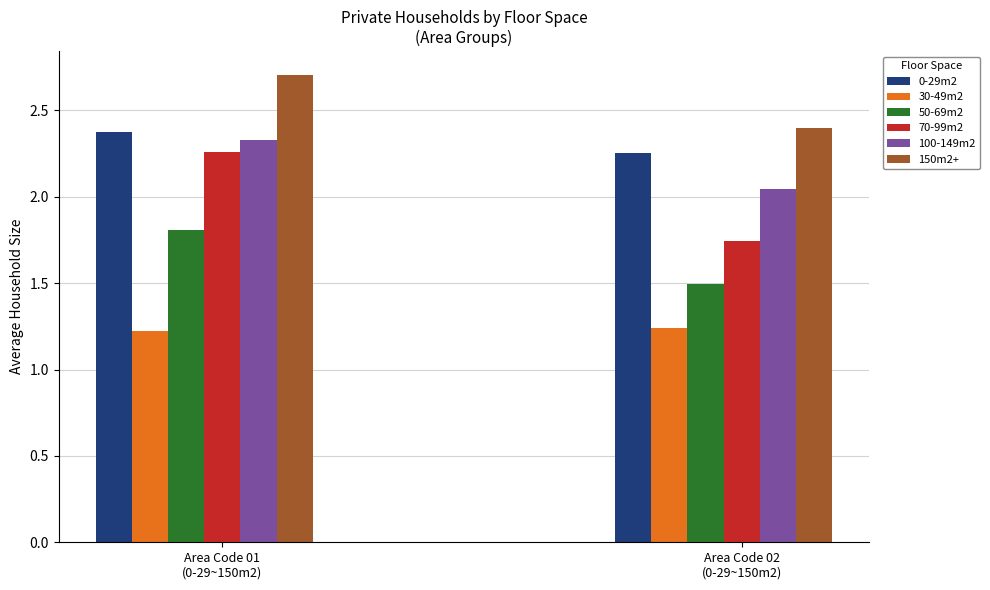

What is the difference between the maximum and minimum values in the 70-99m2 series?

0.5